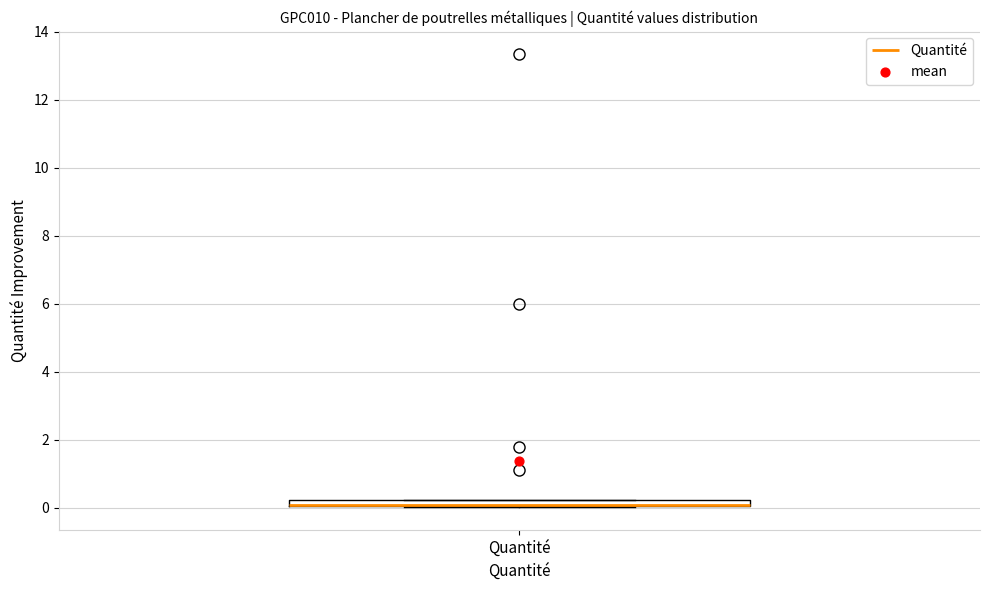

Where is the lower edge of the box for Quantité on the y-axis? The values are not printed on the chart, so give them approximately, as read against the axis.

0.0